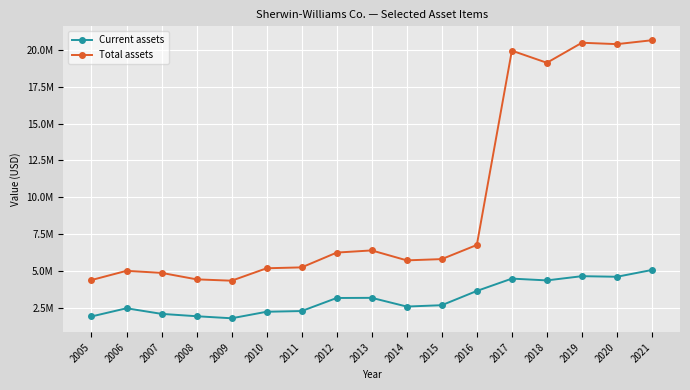

Between 2007 and 2021, which series saw the biggest shift?

Total assets